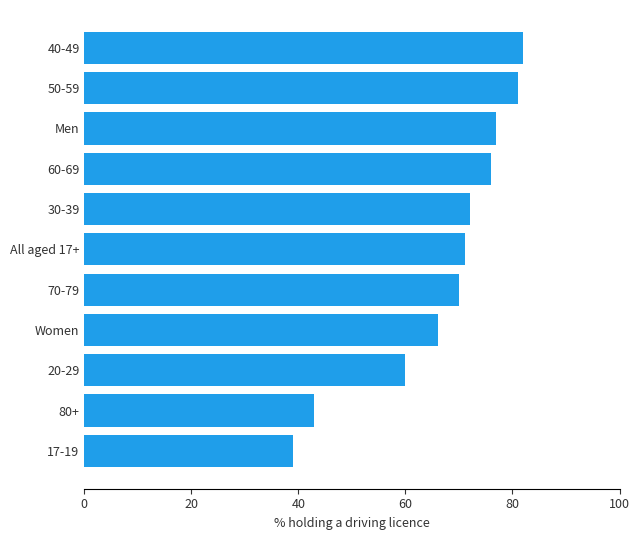

Reading bottom to top, list all the values displayed in this chart.

39.0	43.0	60.0	66.0	70.0	71.2	72.0	76.0	77.0	81.0	82.0